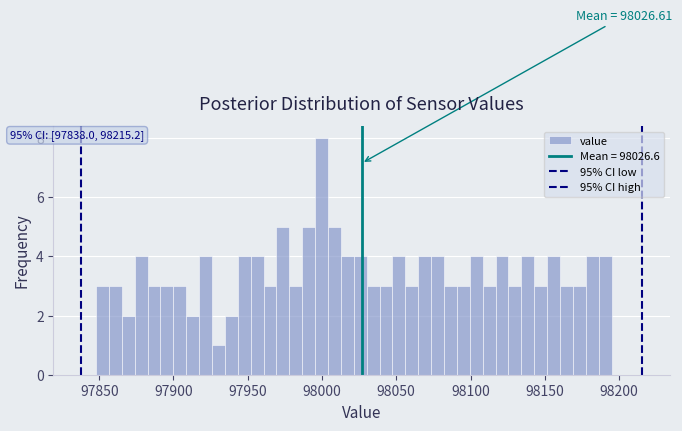

Read against the x-axis, roughly where is the centre of the tallest bar?

98000